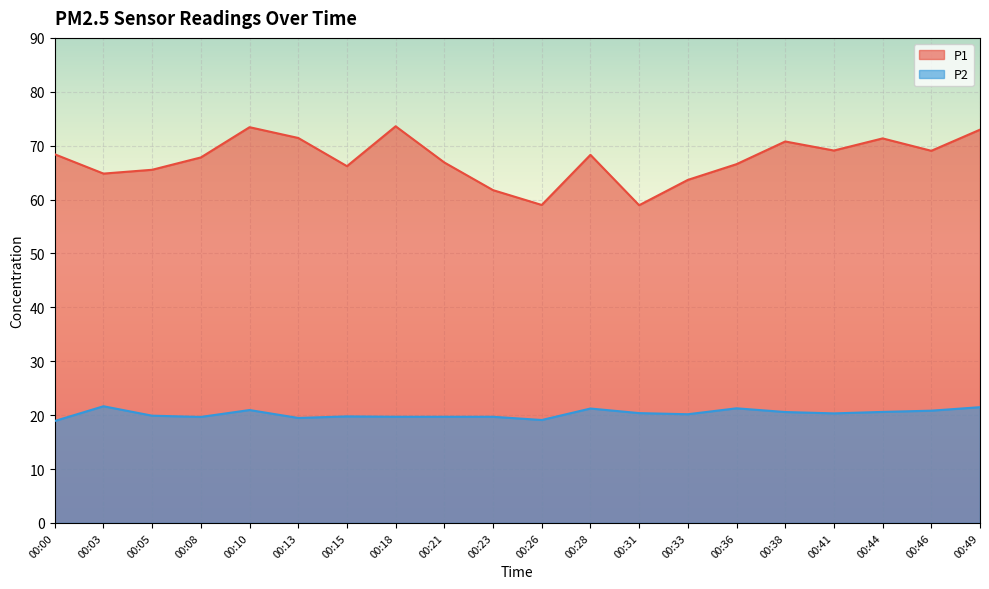

Where is the first local minimum for P2?

00:08